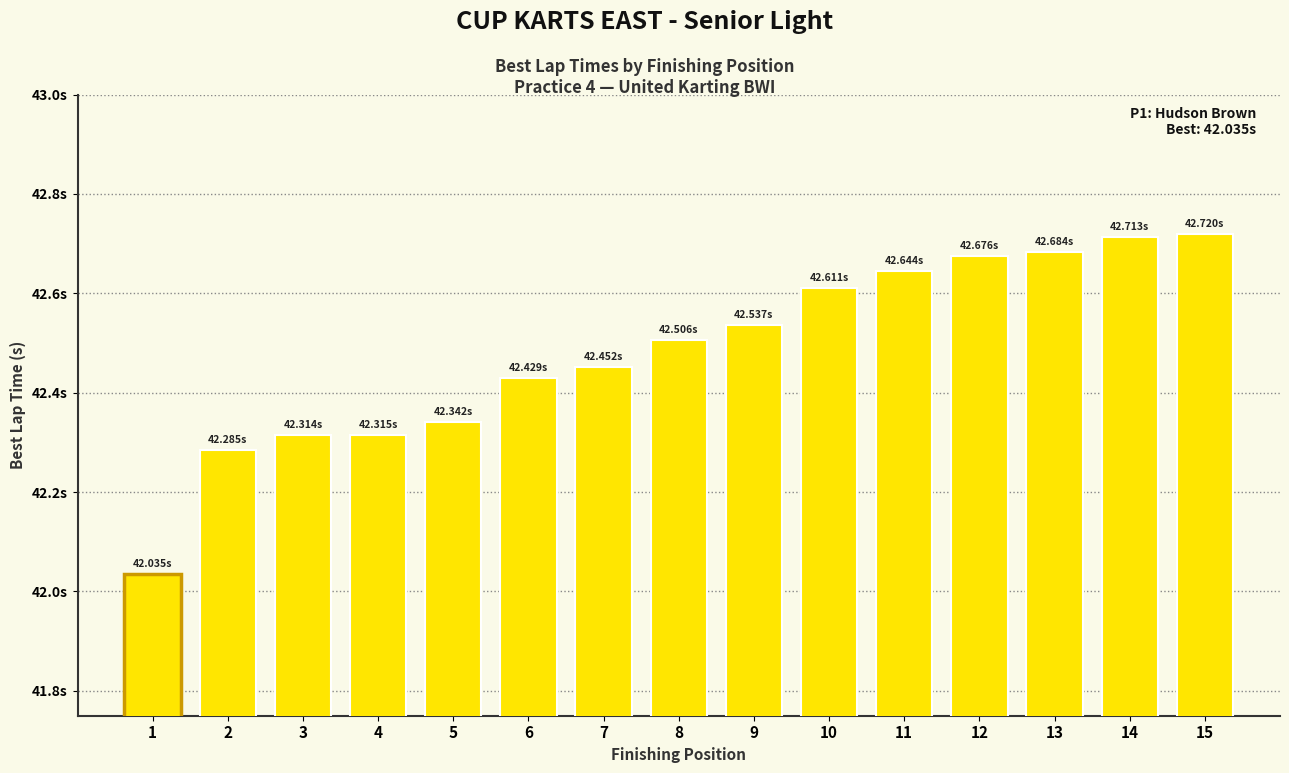

At which label is the value closest to 42?

1